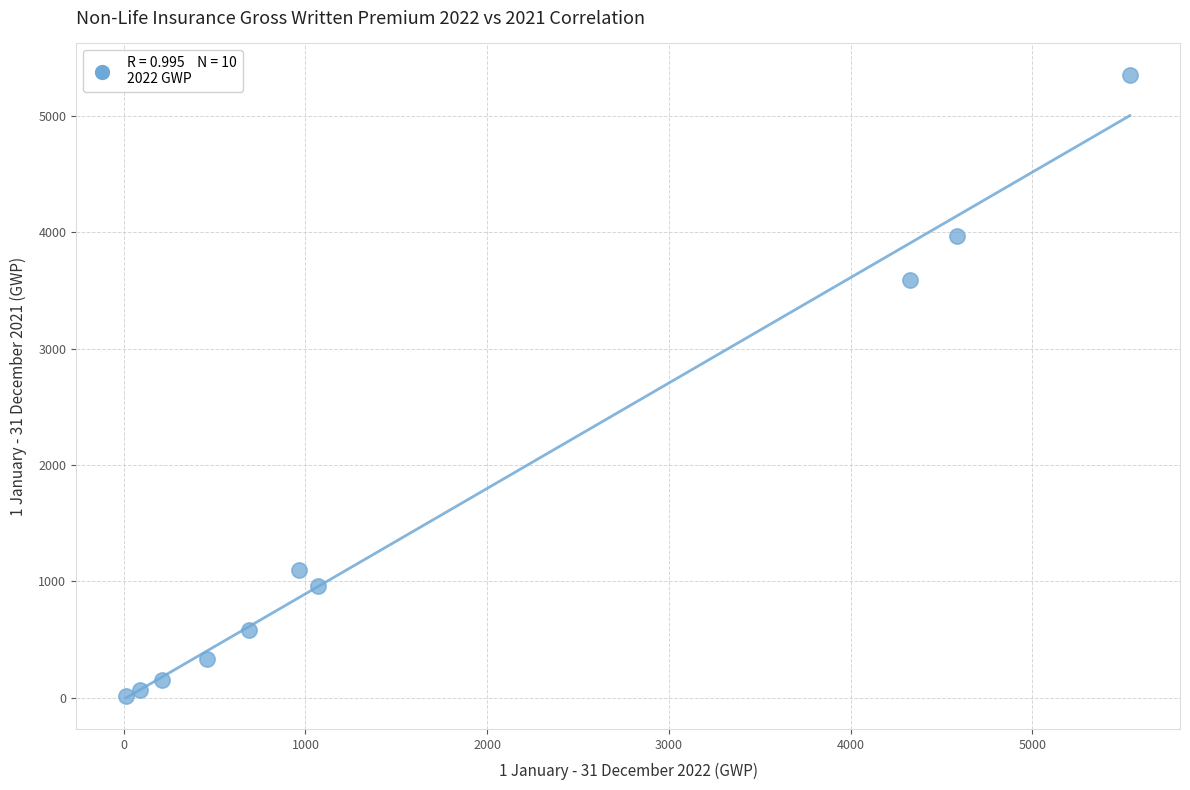

What Y value in the scatter plot is closest to 2683?

3593